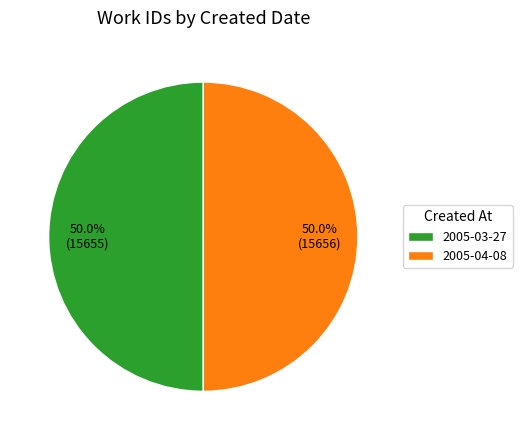

Is it true that 2005-04-08 is 50% of the pie?

True